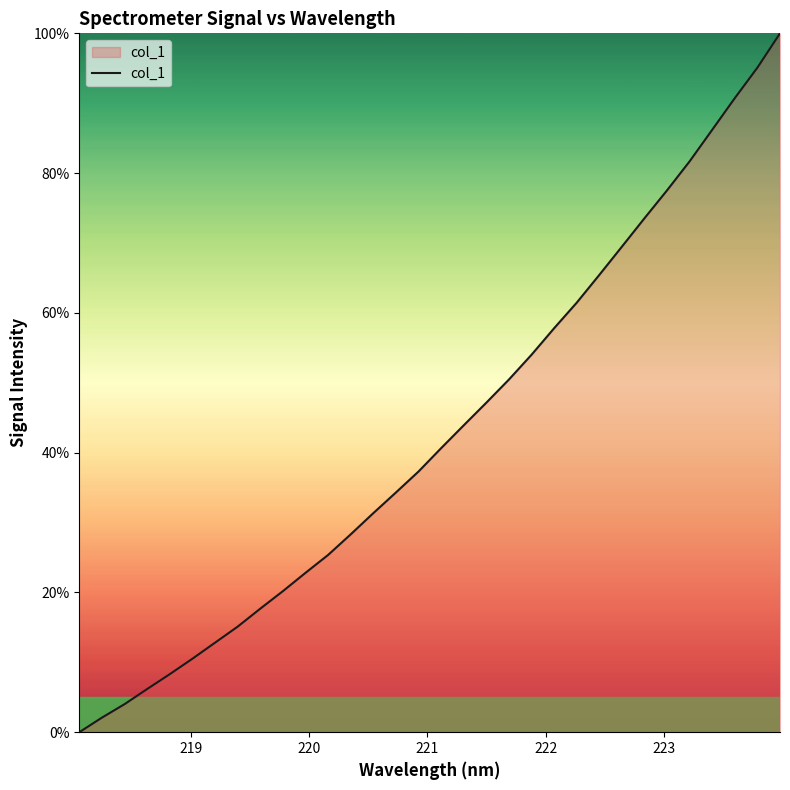

What is the greatest value displayed?

100.0